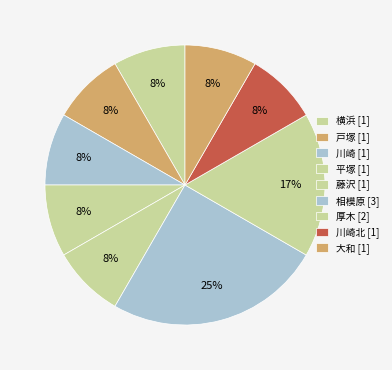

How many slices are in this pie chart?

9